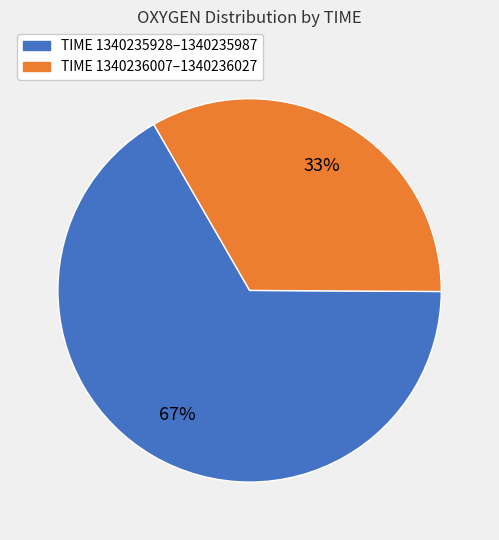

What is the ratio of the value at TIME 1340235928–1340235987 to the value at TIME 1340236007–1340236027?

2.0